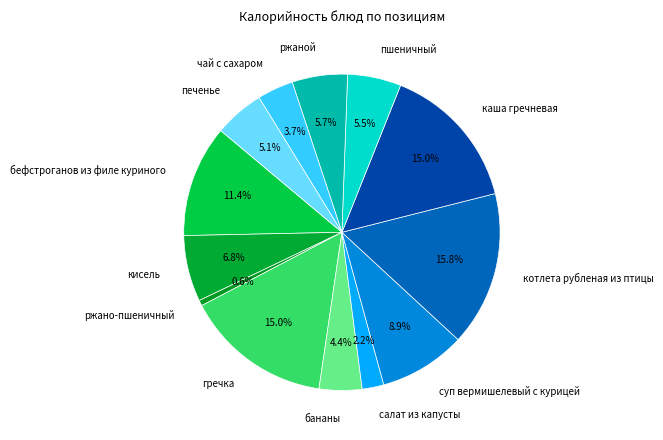

Is there a majority slice in this chart?

No